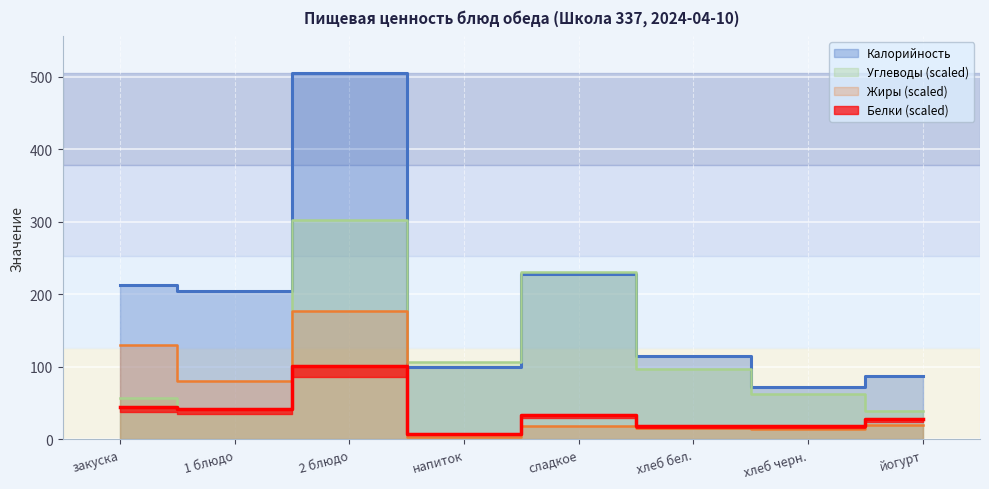

What is the average value of the Жиры series?

57.3